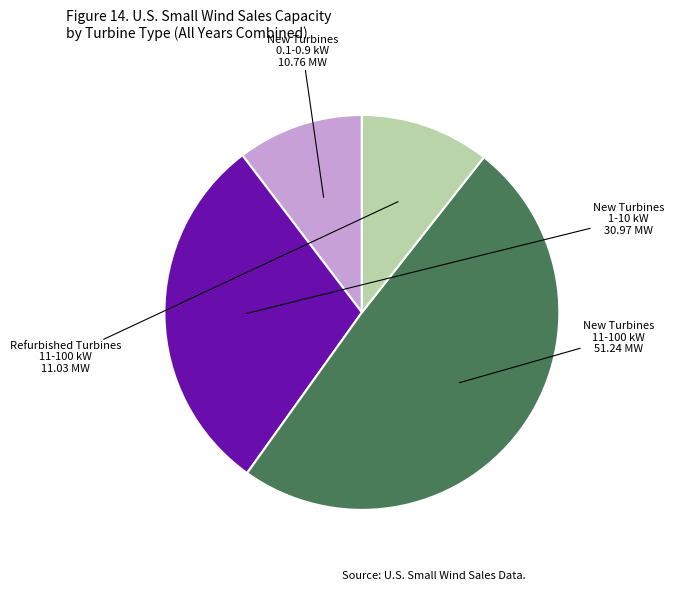

Count the number of slices in the pie.

4